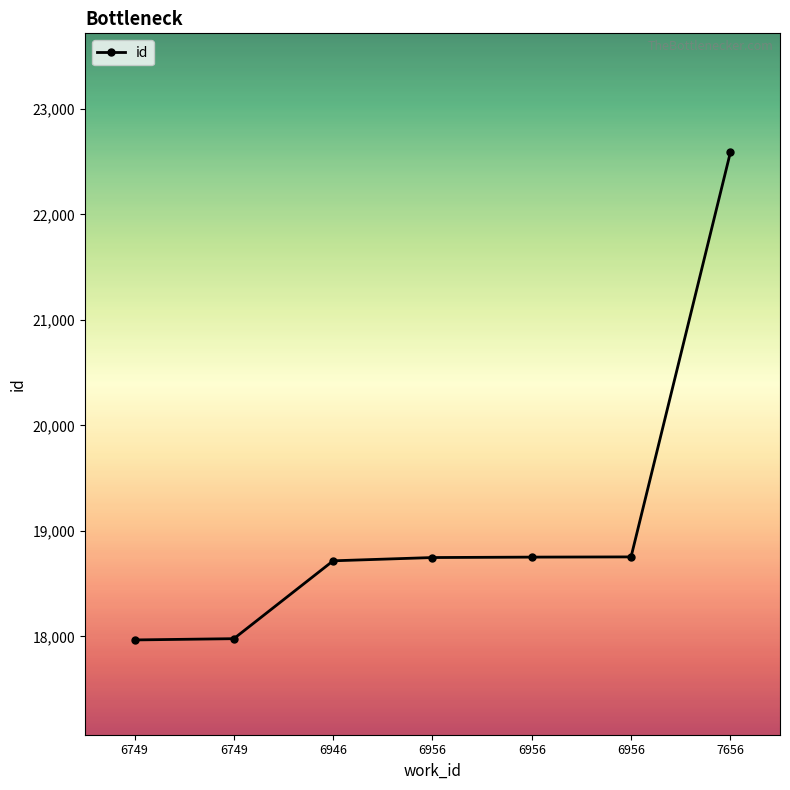

What is the greatest value displayed?

22586